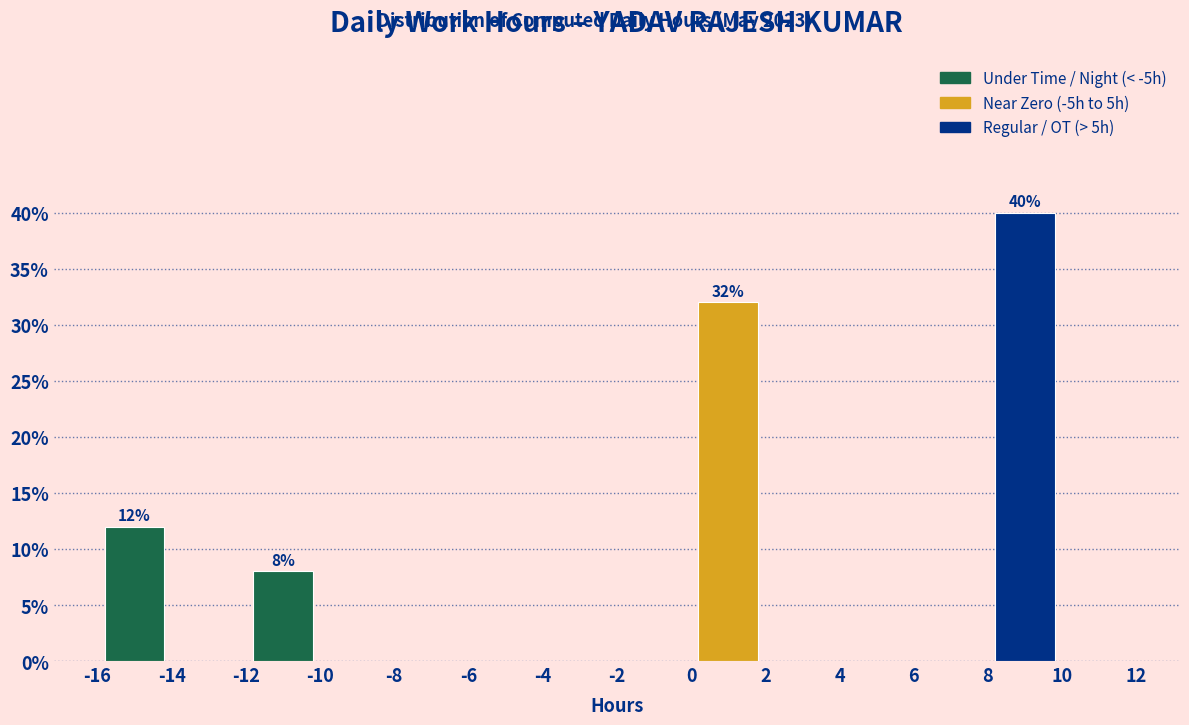

Over which range of the x-axis is the bar tallest?

8 to 10